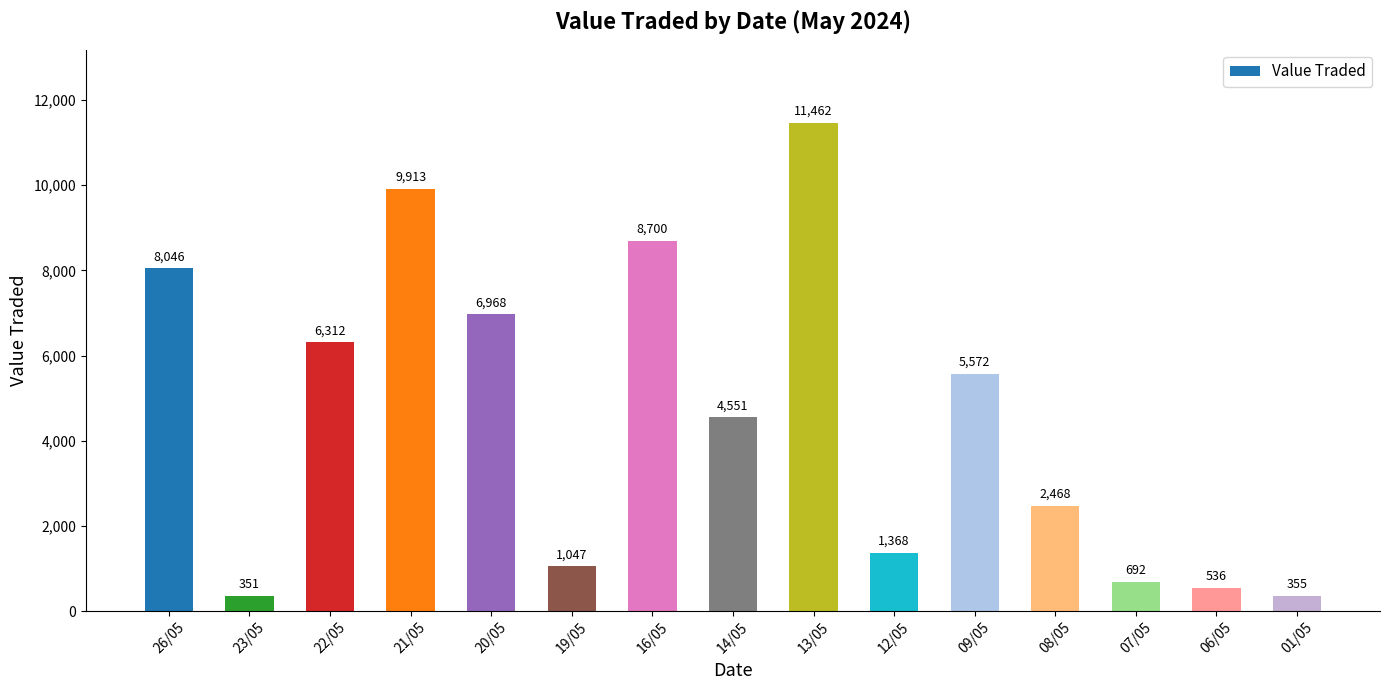

Reading left to right, list all the values displayed in this chart.

8046	351	6312	9913	6968	1047	8700	4551	11462	1368	5572	2468	692	536	355